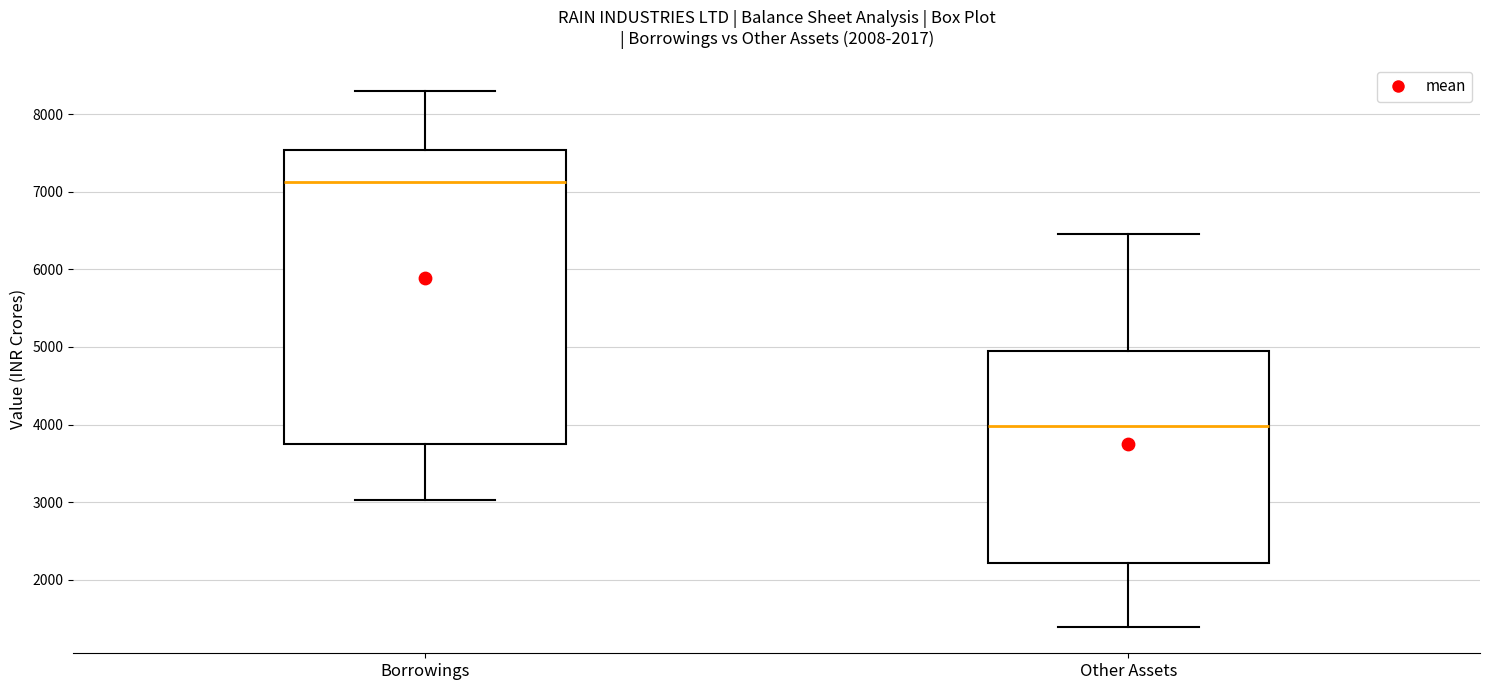

Which box has the highest median line?

Borrowings